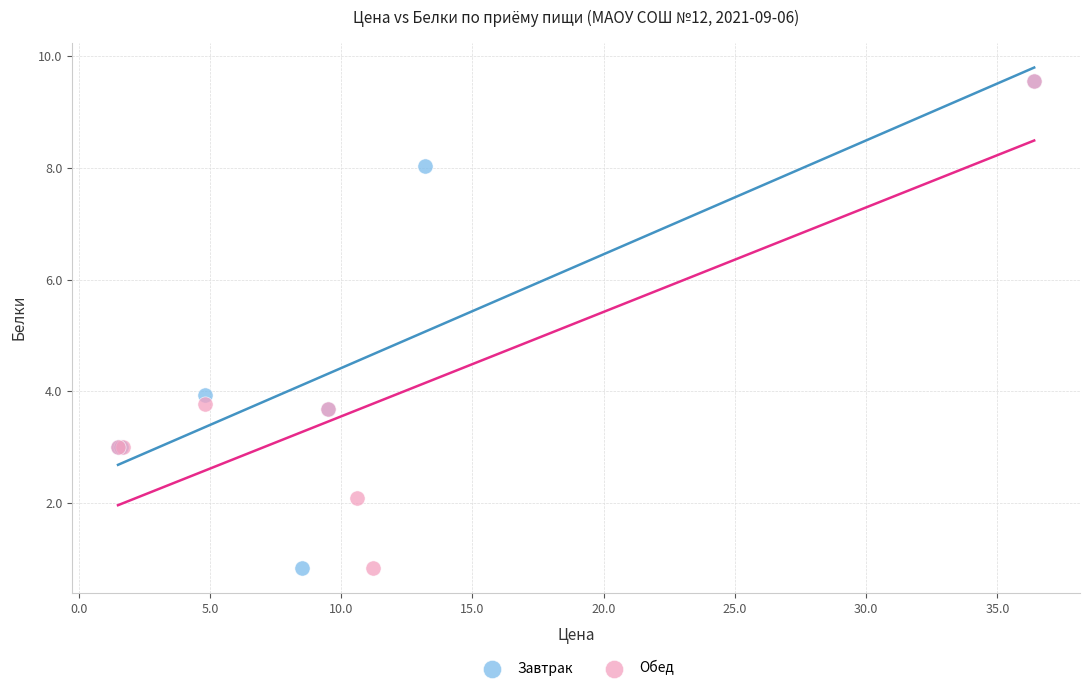

What are all the series names shown in the legend?

Завтрак, Обед